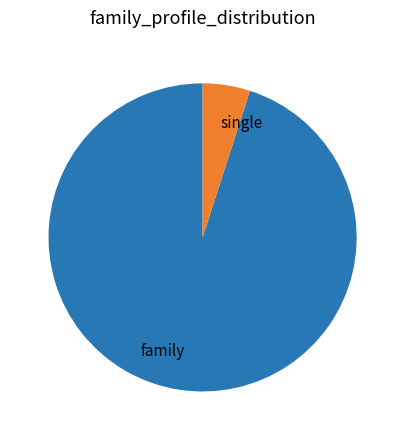

How many slices are in this pie chart?

2